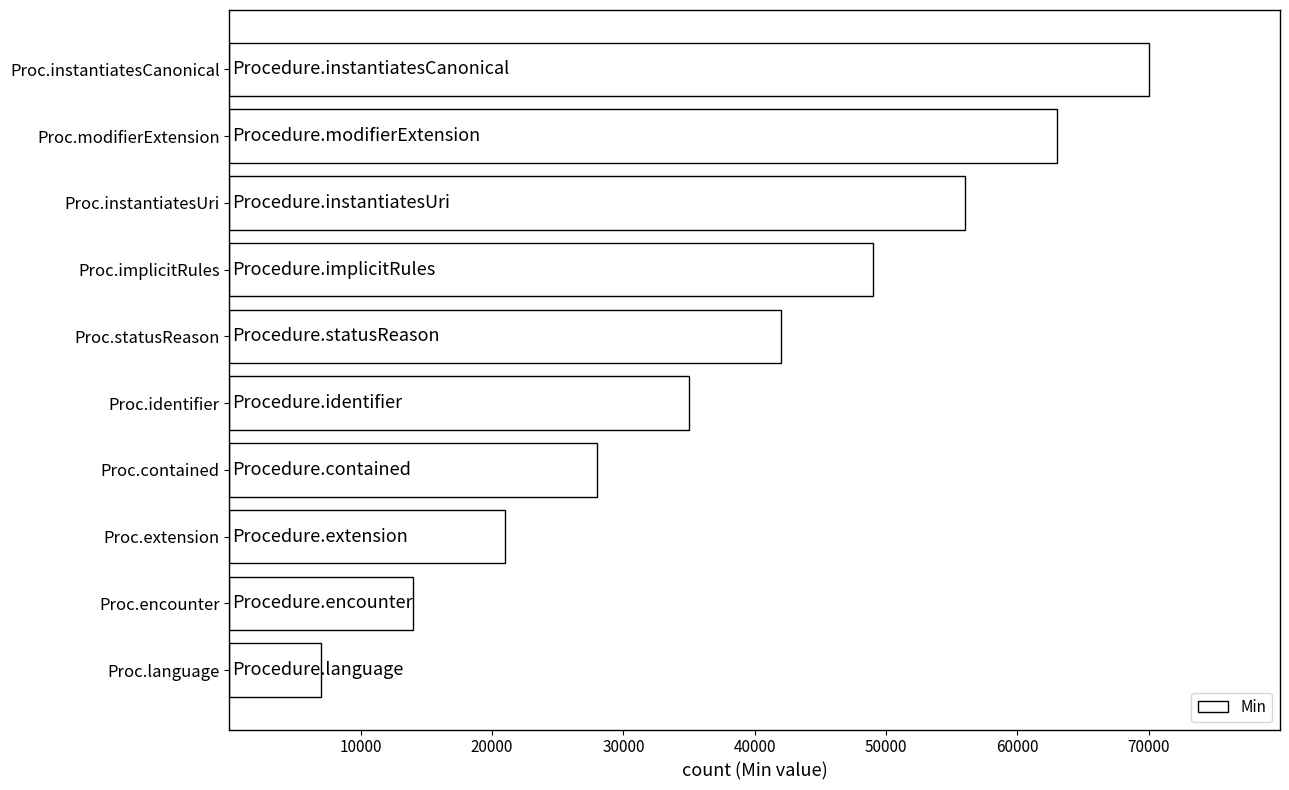

What is the average value?

38500